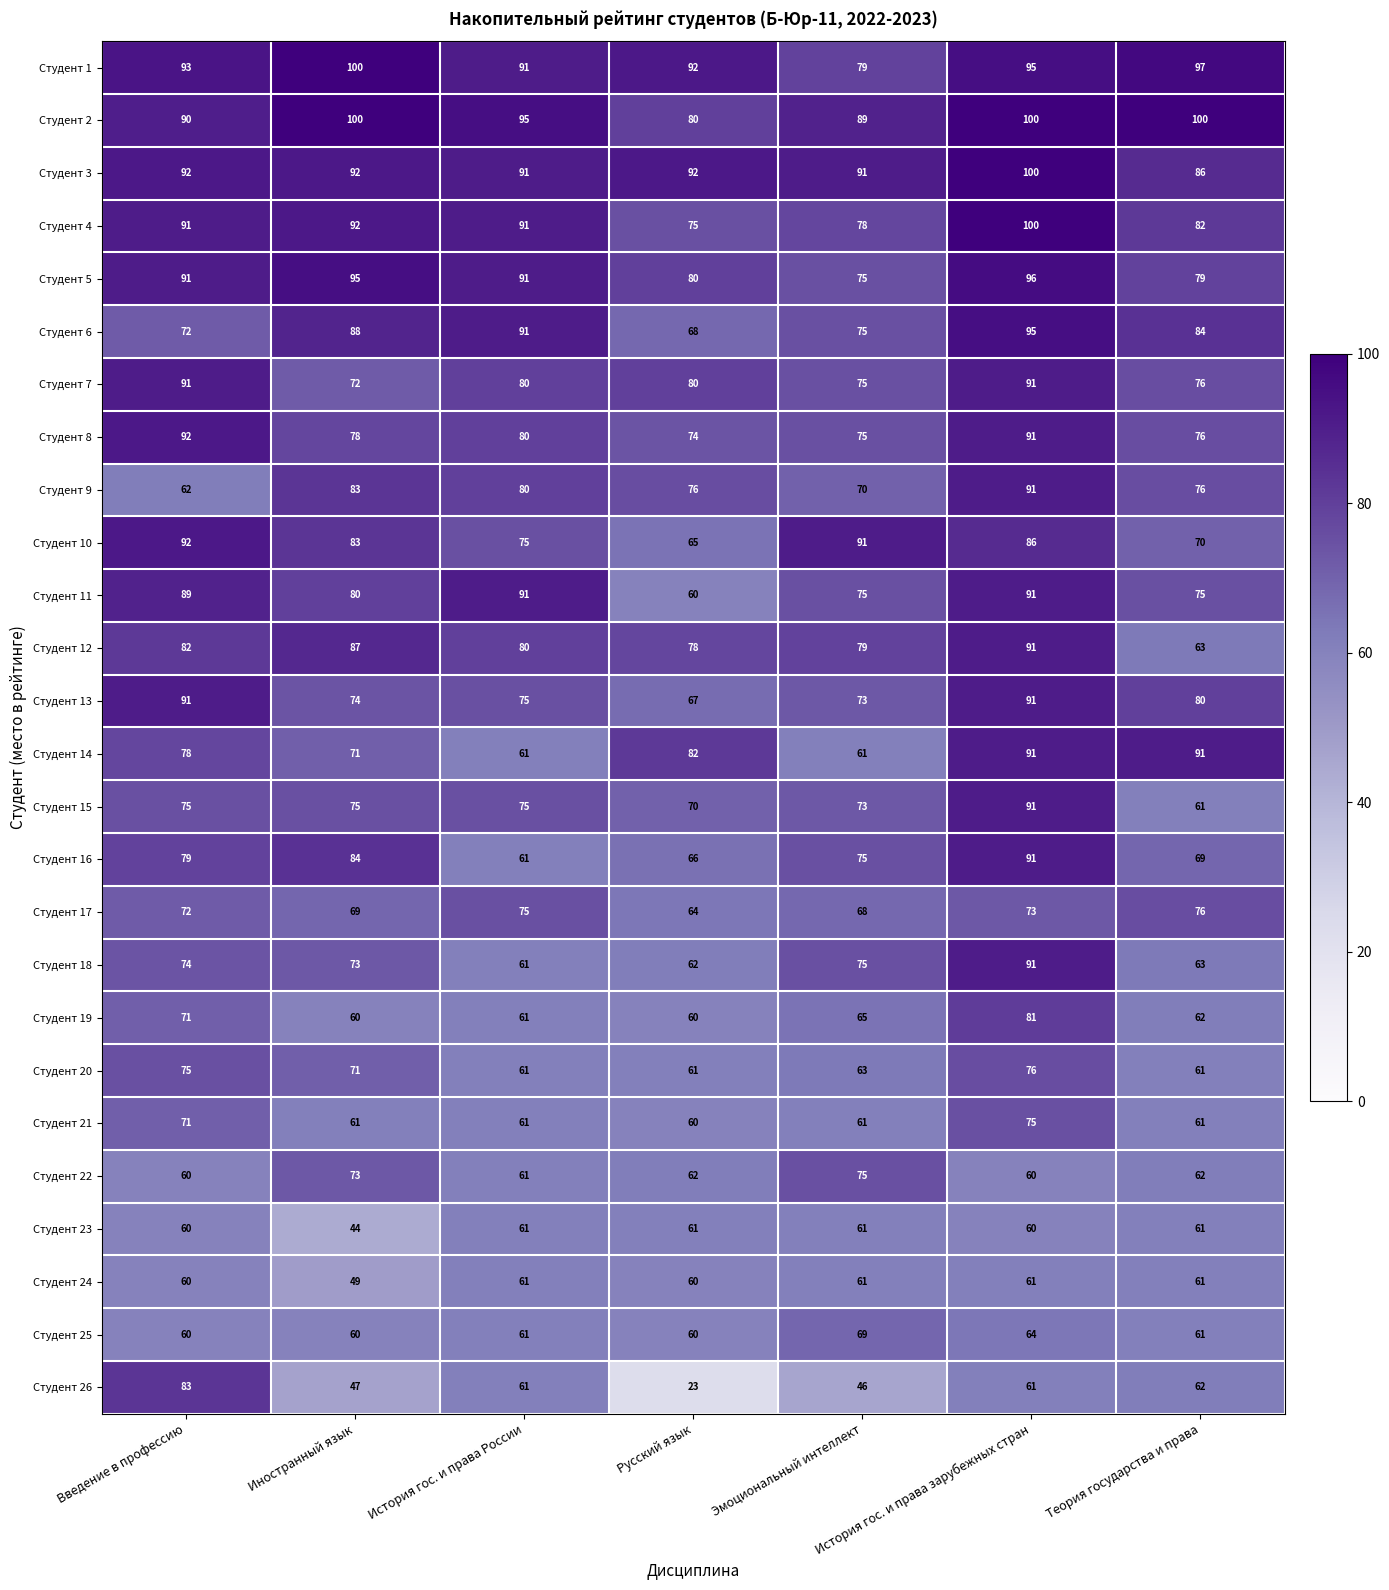

The Студент 21 series shows 19 at Введение в профессию. True or false?

False